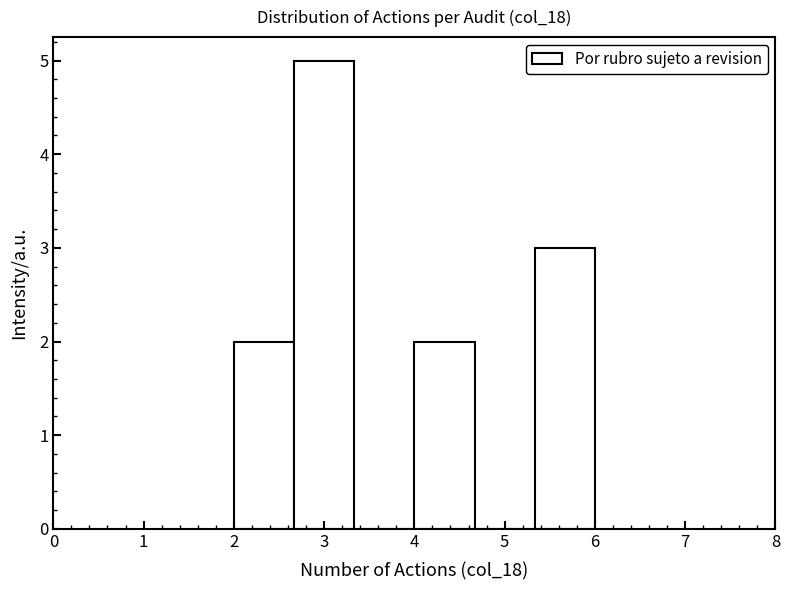

What is the height of the bar covering 2.7 to 3.3 on the x-axis? Neither the bar edges nor the heights are printed on the chart, so give them approximately, as read against the axes.

5